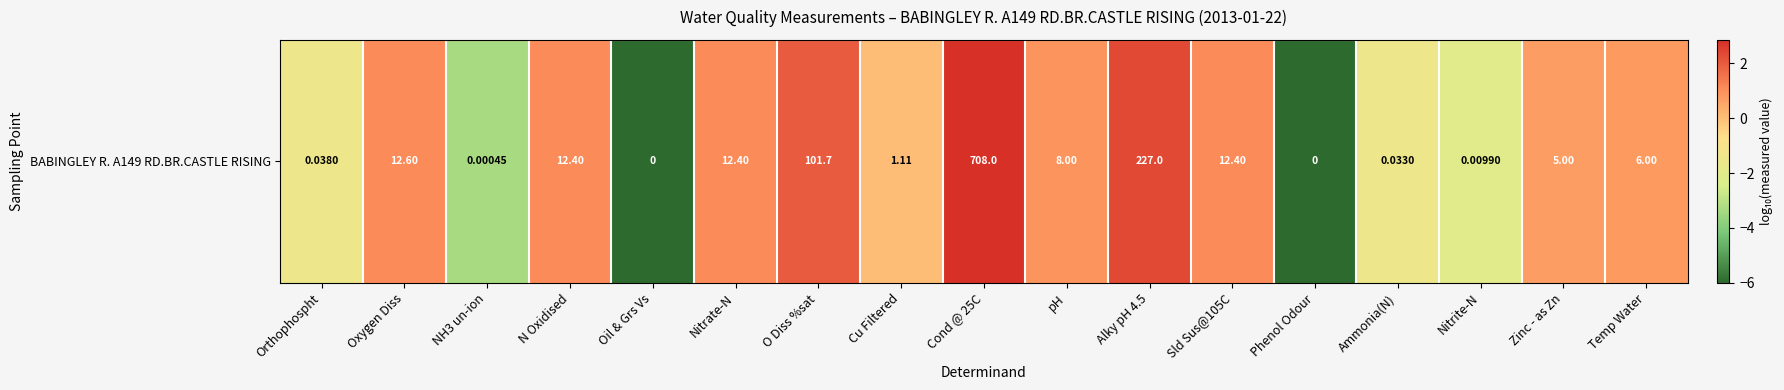

Rank the categories by value from highest to lowest.

Cond @ 25C, Alky pH 4.5, O Diss %sat, Oxygen Diss, N Oxidised, Nitrate-N, Sld Sus@105C, pH, Temp Water, Zinc - as Zn, Cu Filtered, Orthophospht, Ammonia(N), Nitrite-N, NH3 un-ion, Oil & Grs Vs, Phenol Odour